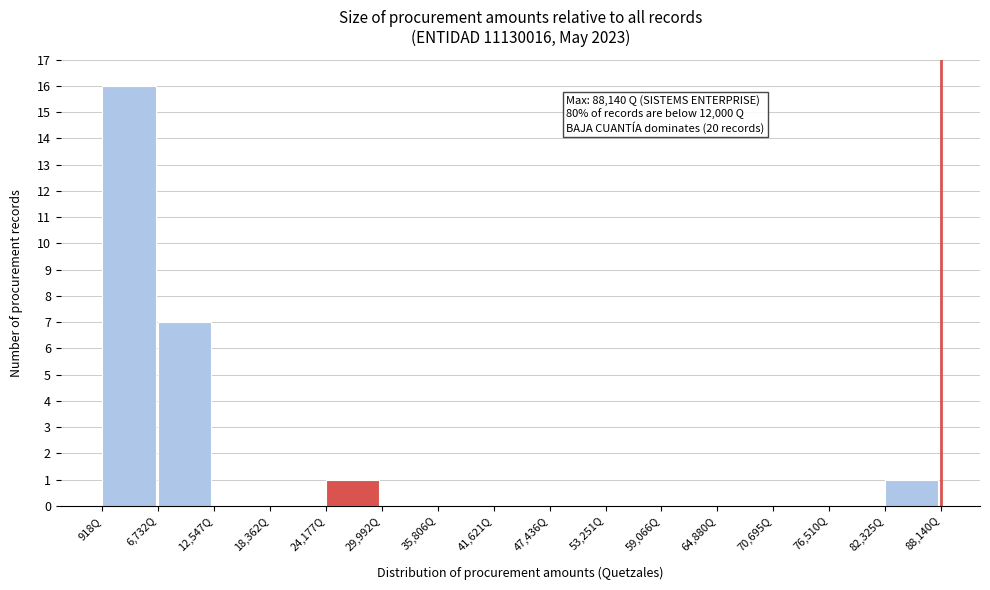

Which range on the x-axis has the tallest bar?

1000 to 7000